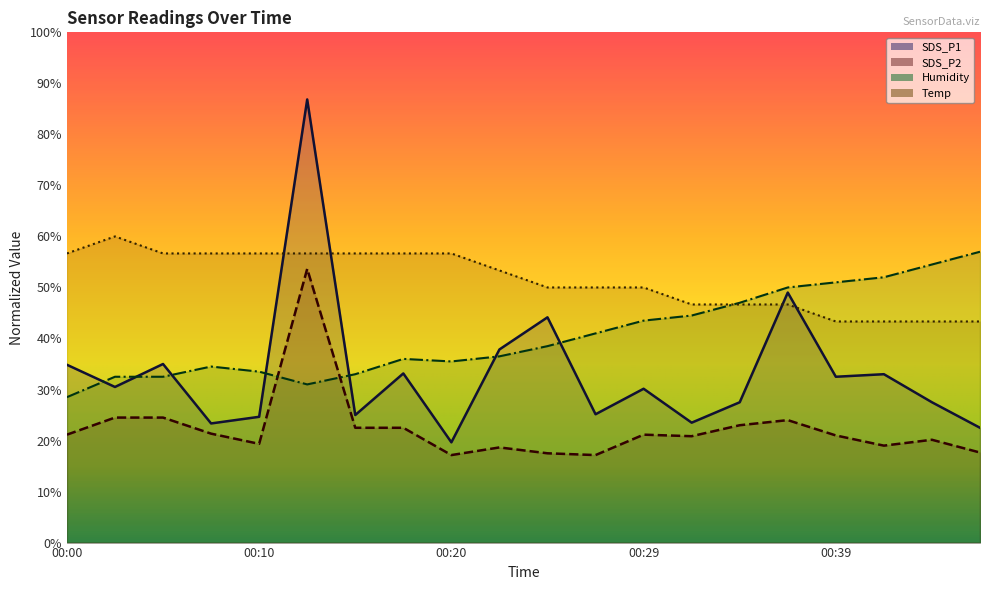

How many interior local valleys does the SDS_P1 series have?

7